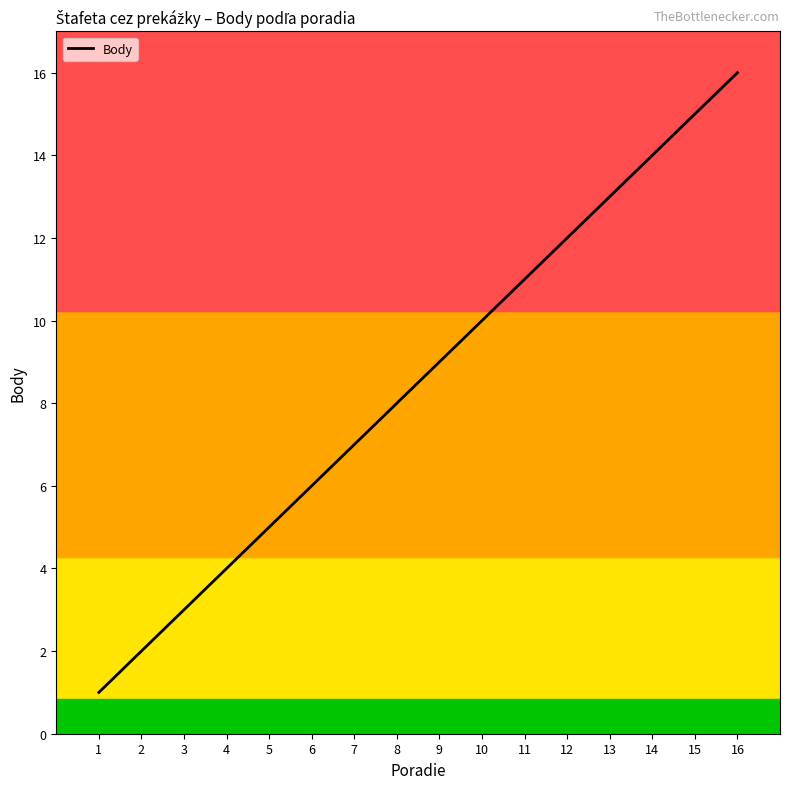

How many values are below 9?

8